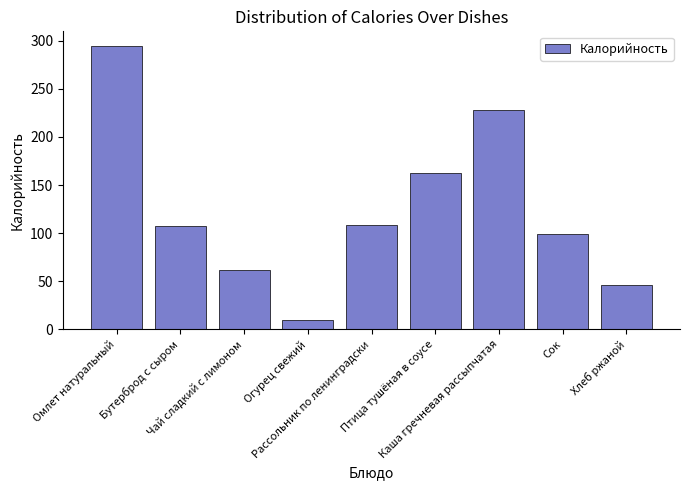

What is the difference between the maximum and minimum values?

285.4